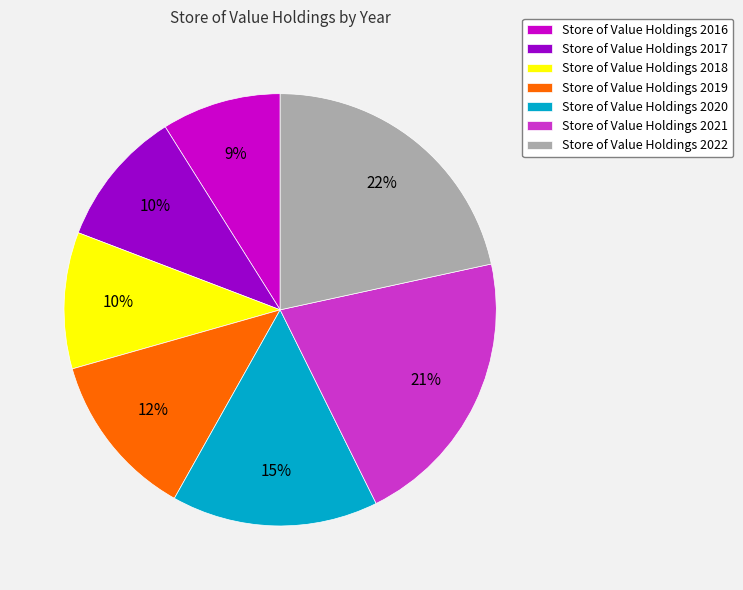

Between Store of Value Holdings 2020 and Store of Value Holdings 2016, which is larger?

Store of Value Holdings 2020